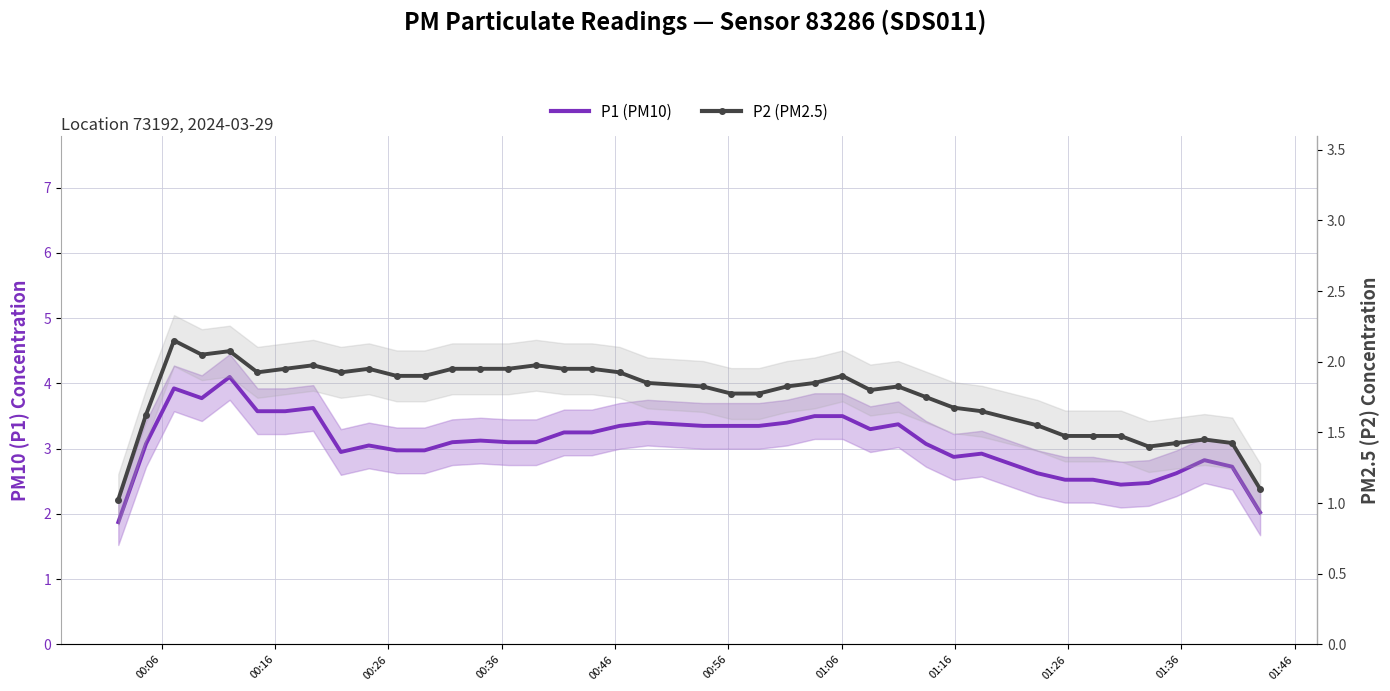

Count the number of data series in this chart.

2